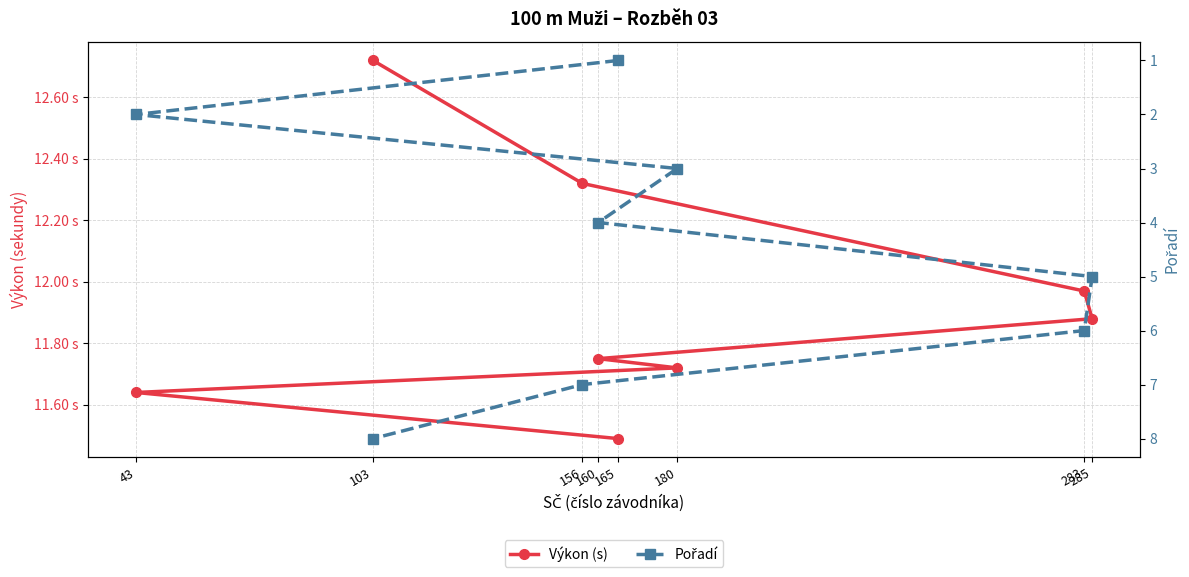

What is the label of the 7th point from the right?

43